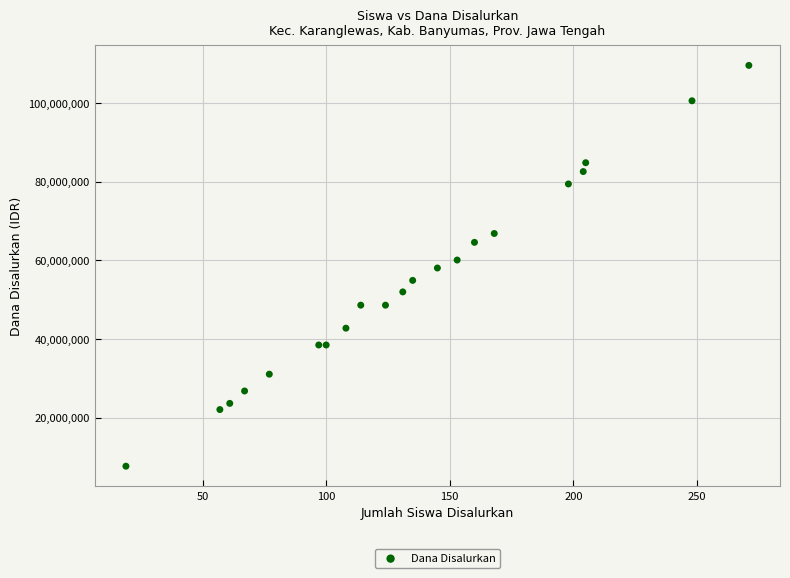

What is the range of X values (max minus min)?

252